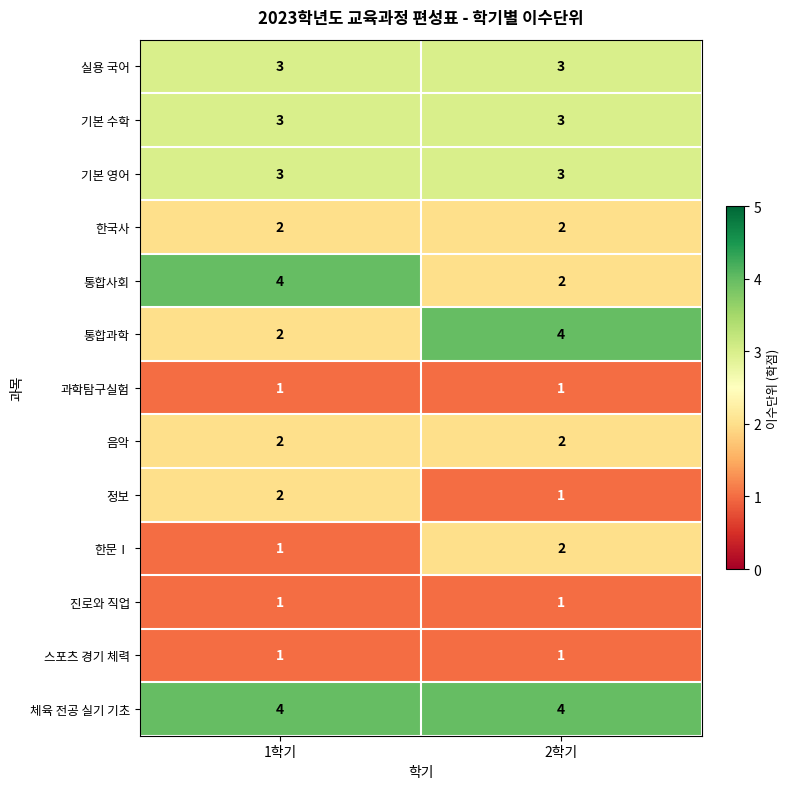

Reading right to left, what are all the values shown in this chart?

실용 국어: 3	3
기본 수학: 3	3
기본 영어: 3	3
한국사: 2	2
통합사회: 2	4
통합과학: 4	2
과학탐구실험: 1	1
음악: 2	2
정보: 1	2
한문Ⅰ: 2	1
진로와 직업: 1	1
스포츠 경기 체력: 1	1
체육 전공 실기 기초: 4	4